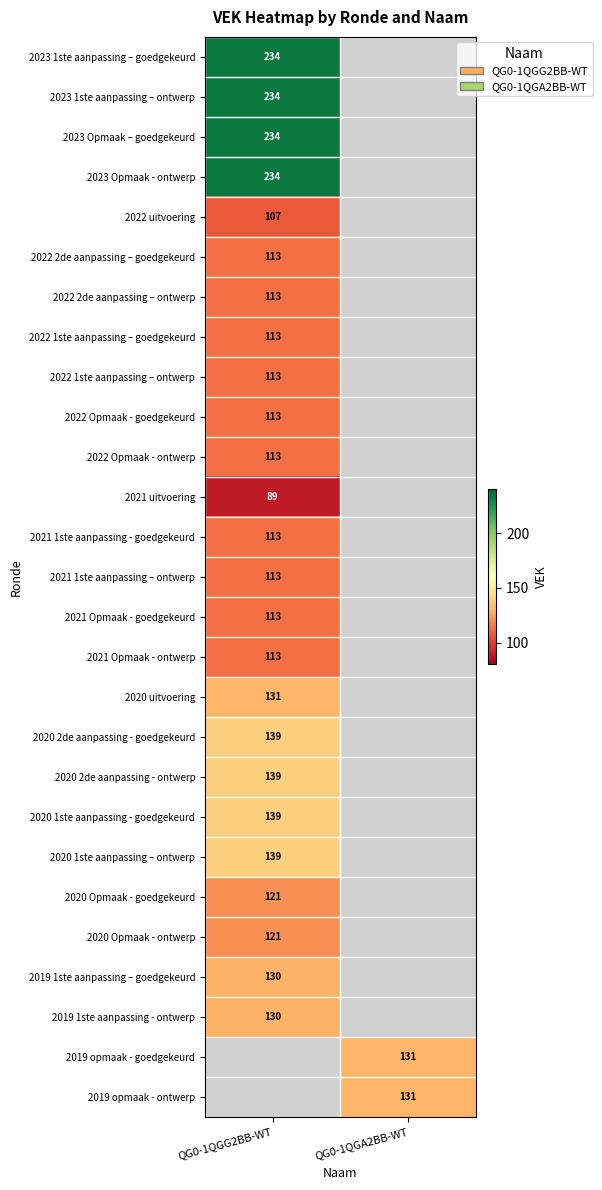

Between QG0-1QGA2BB-WT and QG0-1QGG2BB-WT, which is larger?

QG0-1QGG2BB-WT